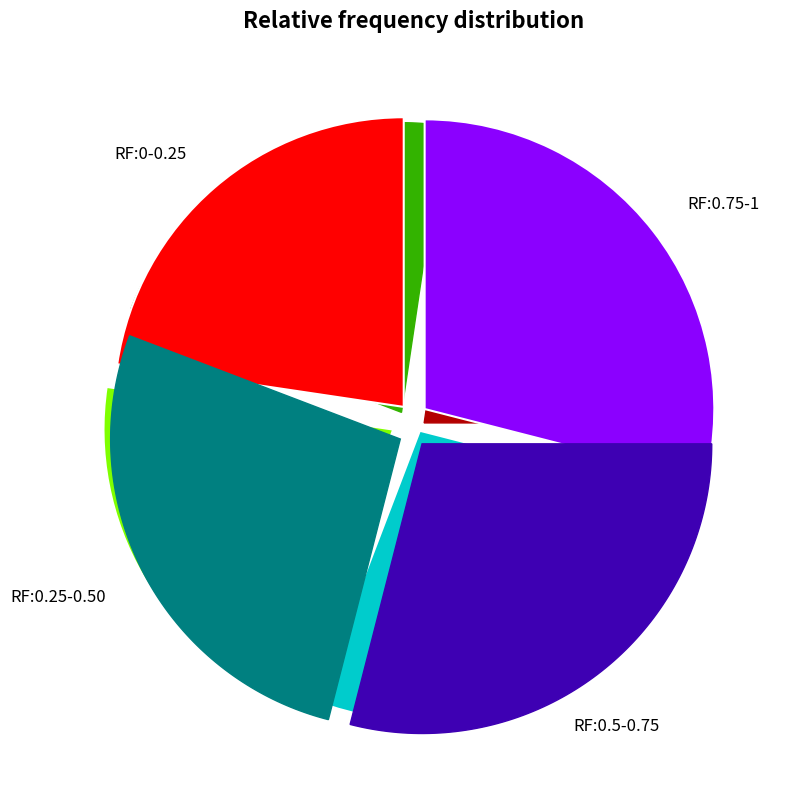

Is 2019 the majority of the pie?

No